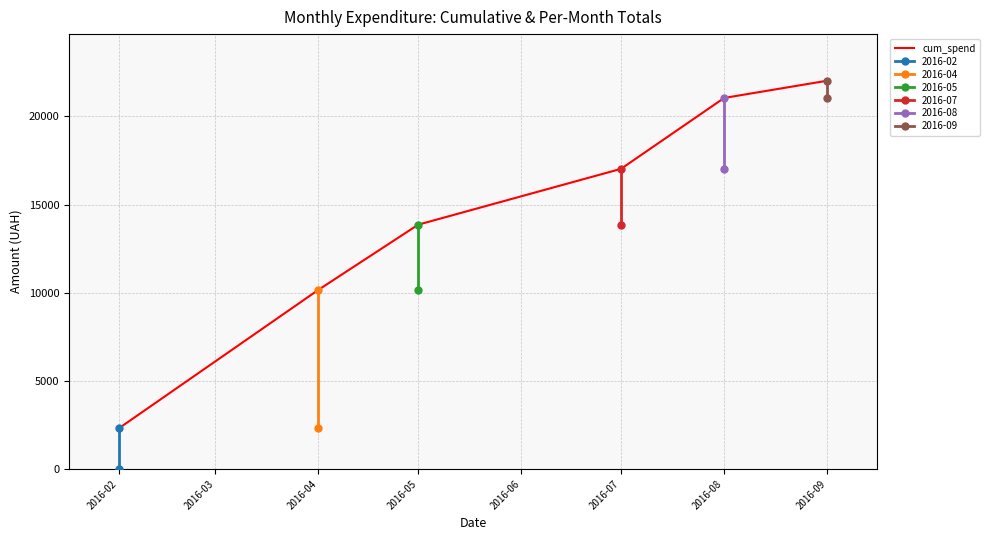

The value of cum_spend at 2016-05 is 24211.0. True or false?

False